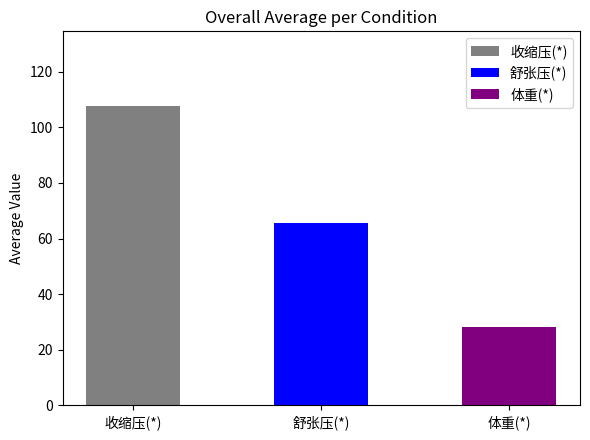

At which category does the chart reach its peak across all series?

收缩压(*)